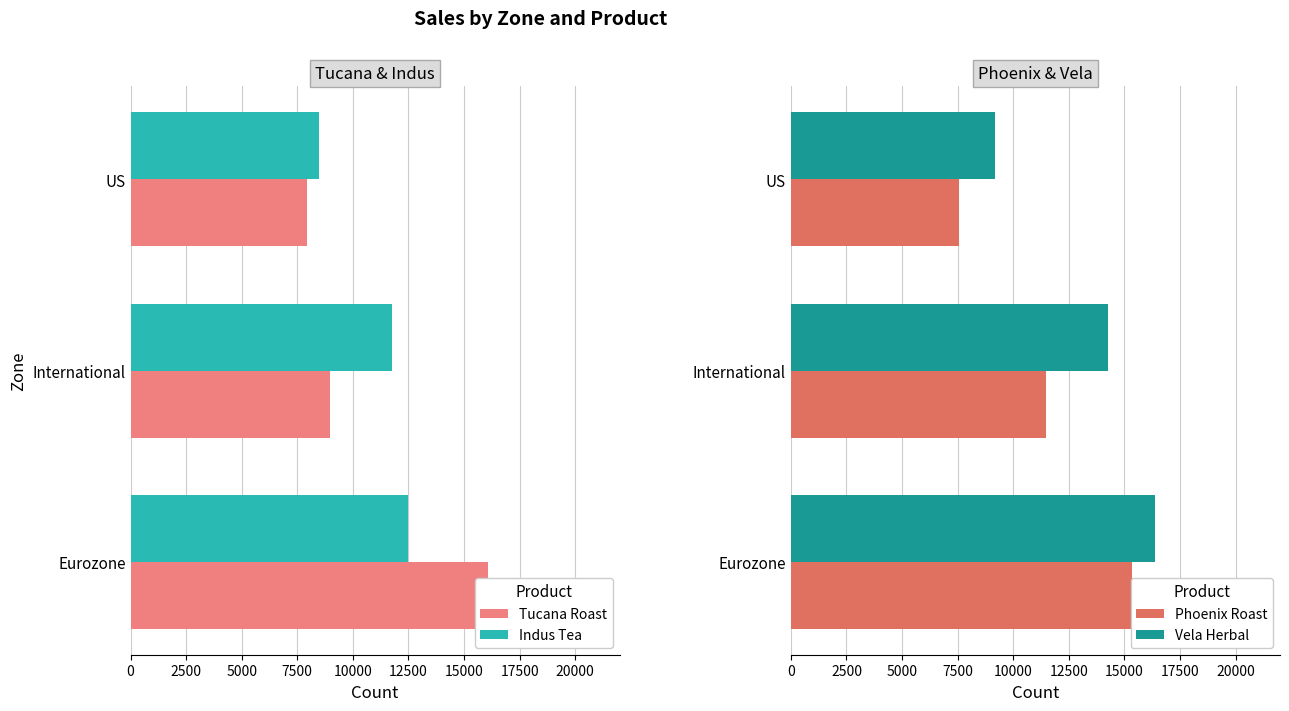

Is the value of Vela Herbal at US greater than the value of Indus Tea at International?

No